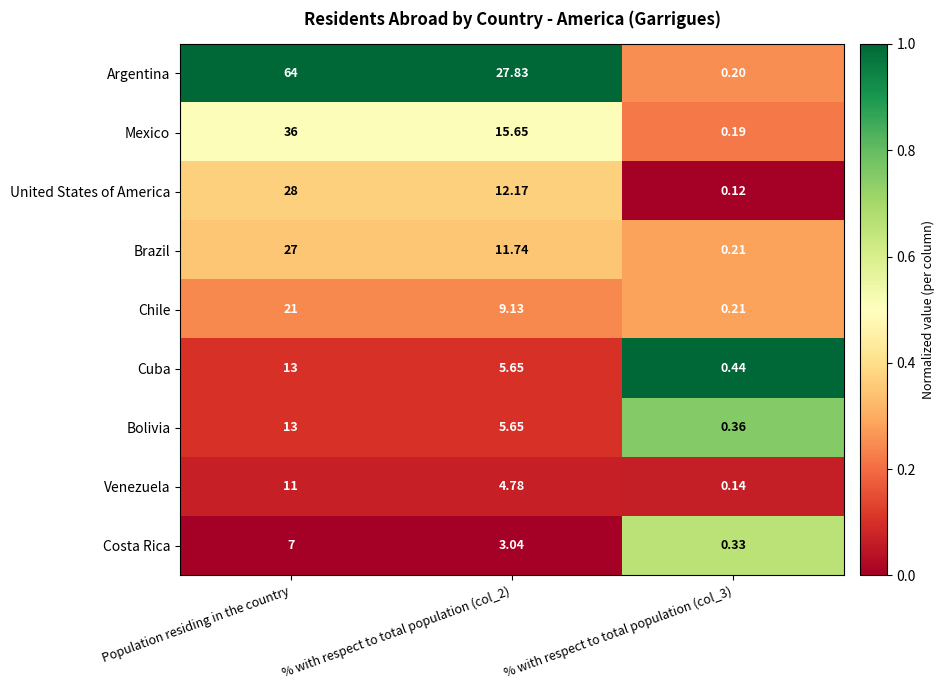

At which category does the chart reach its peak across all series?

Population residing in the country